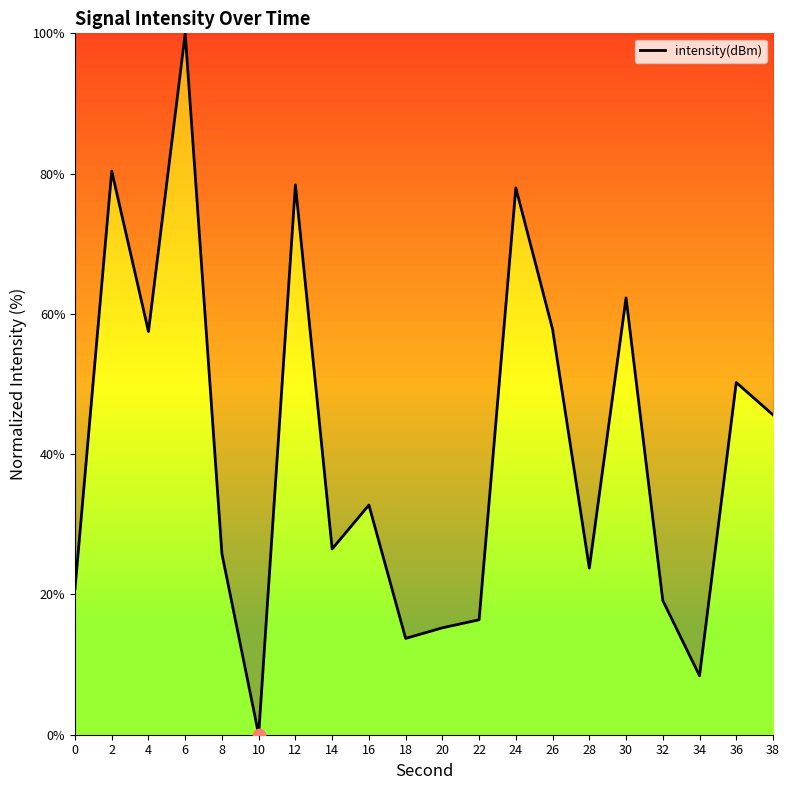

What is the change in value from 8 to 32?

-6.7